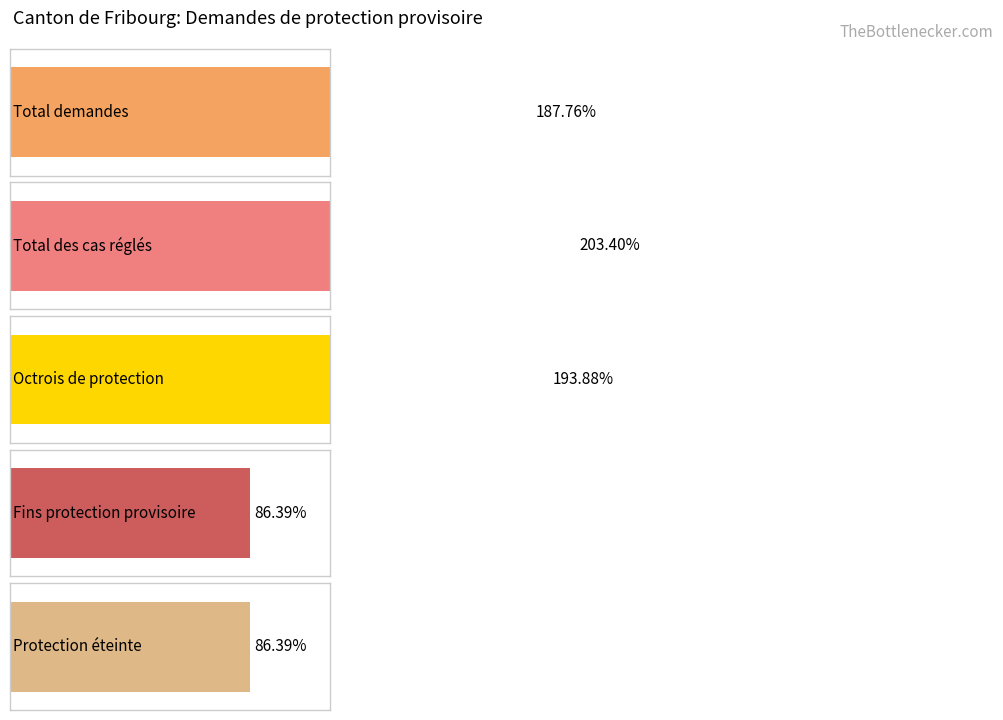

How many bars are there in each group?

5